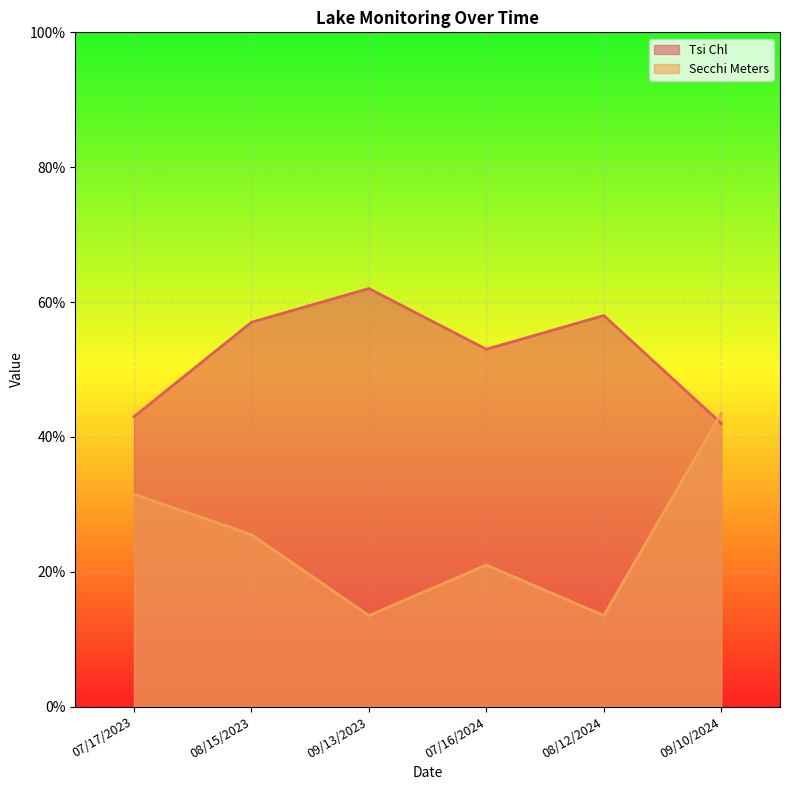

What is the minimum value shown in the chart?

13.5